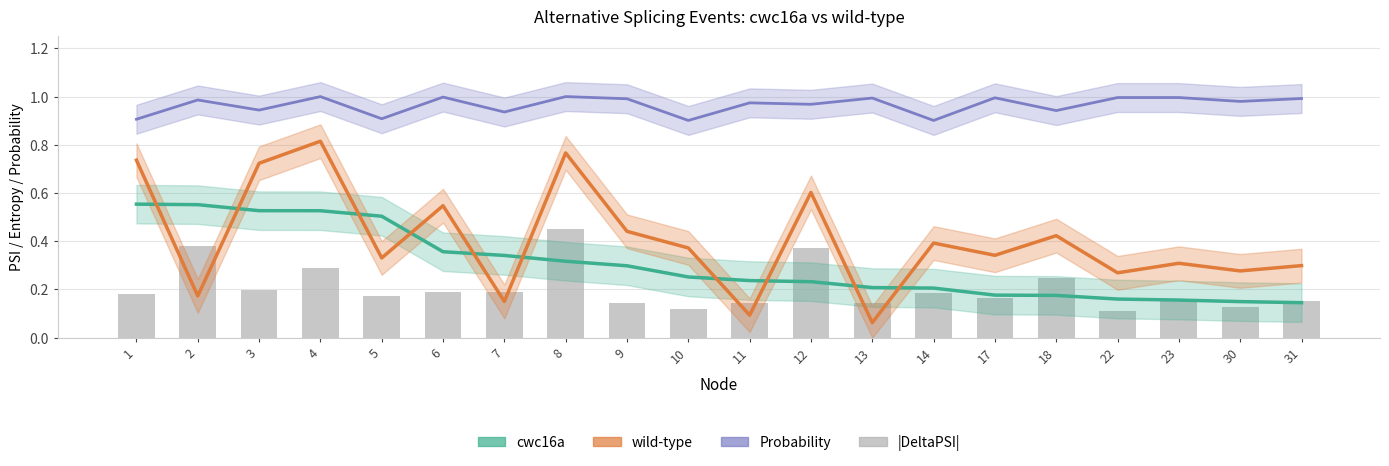

Count the values in the range 0 to 1.

20